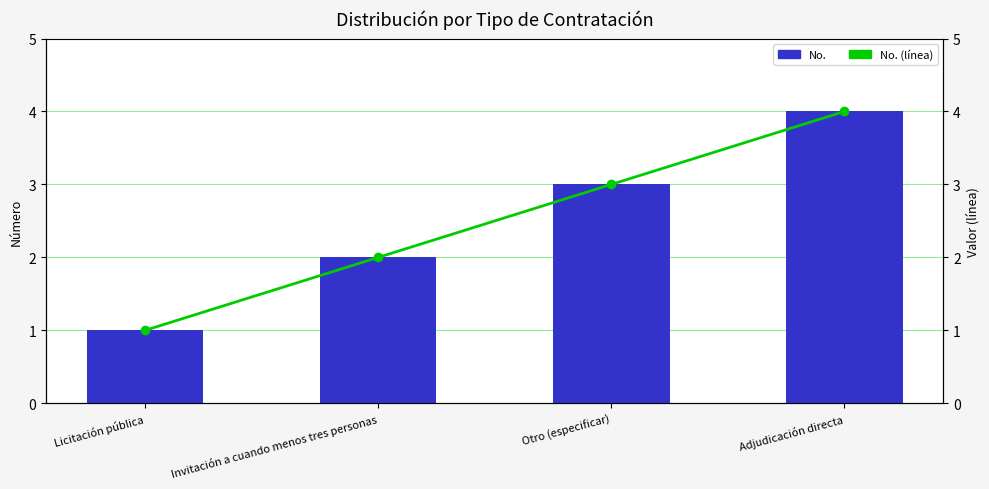

Does the chart contain any negative values?

No